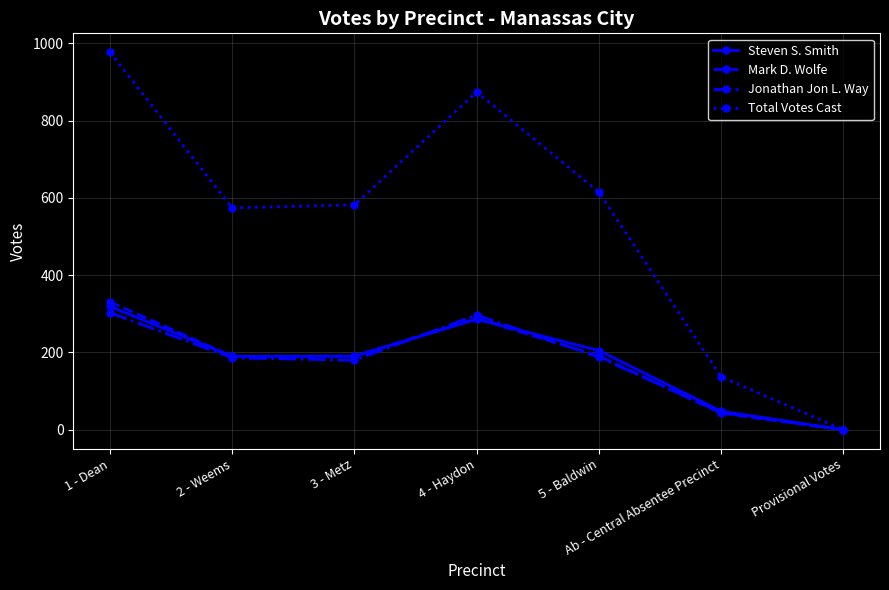

What is the value of the Jonathan Jon L. Way point at the 1st from the left?

303